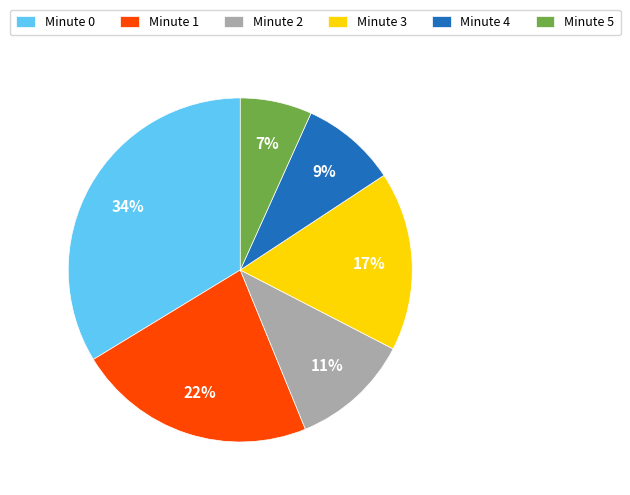

Count the number of slices in the pie.

6